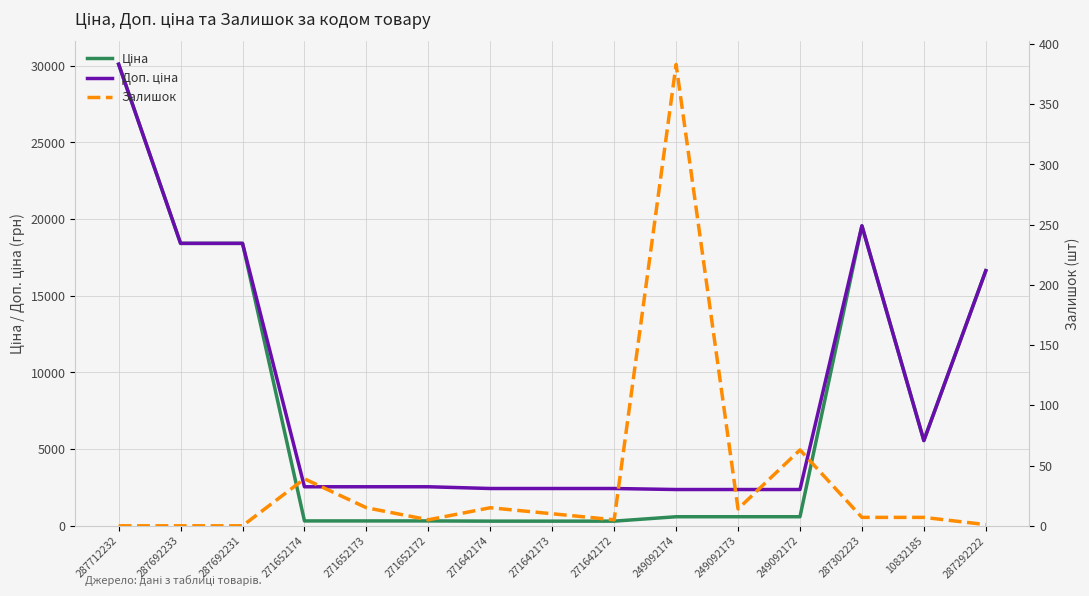

Which series has the largest total across all categories?

Доп. ціна